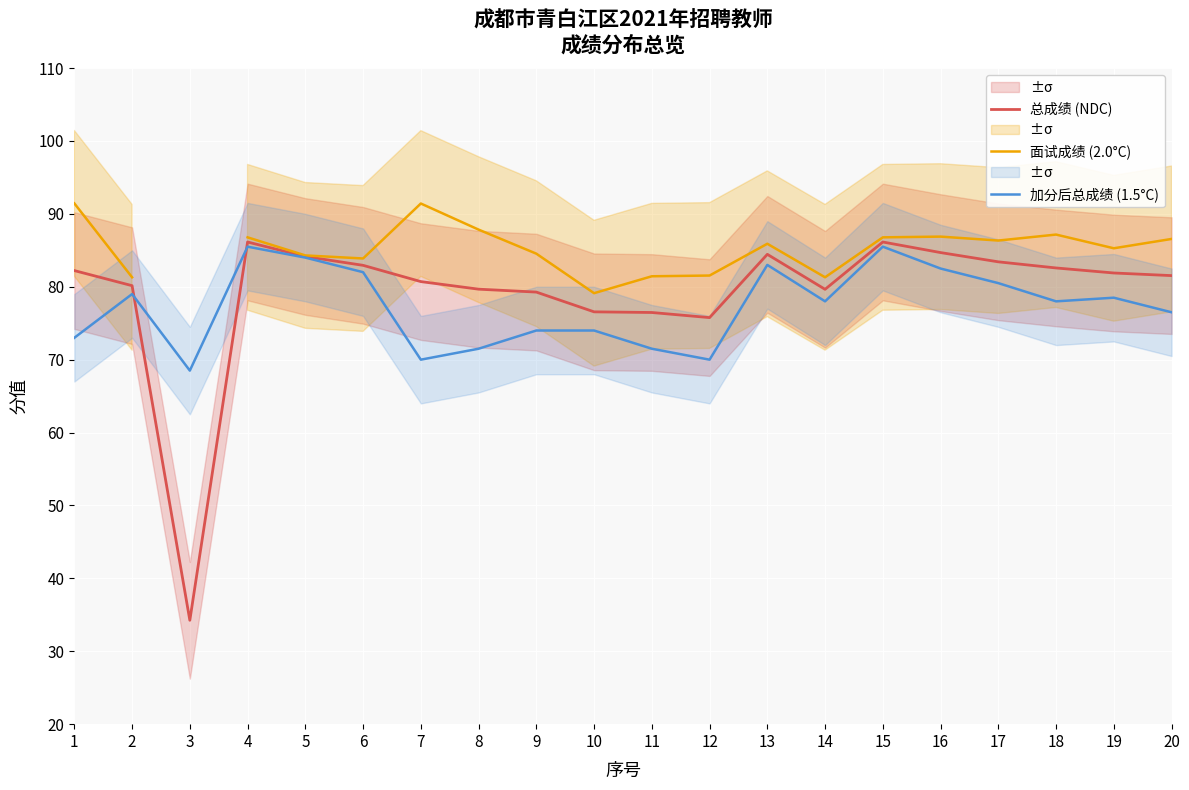

What is the spread (max minus min) of values at 8?

16.3